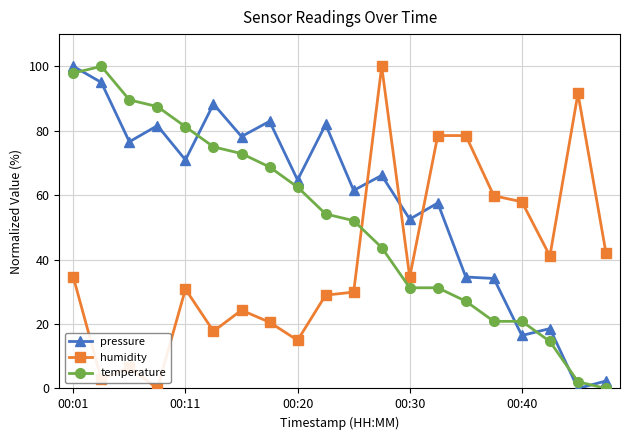

Rank the series by their average value, from highest to lowest.

pressure, temperature, humidity